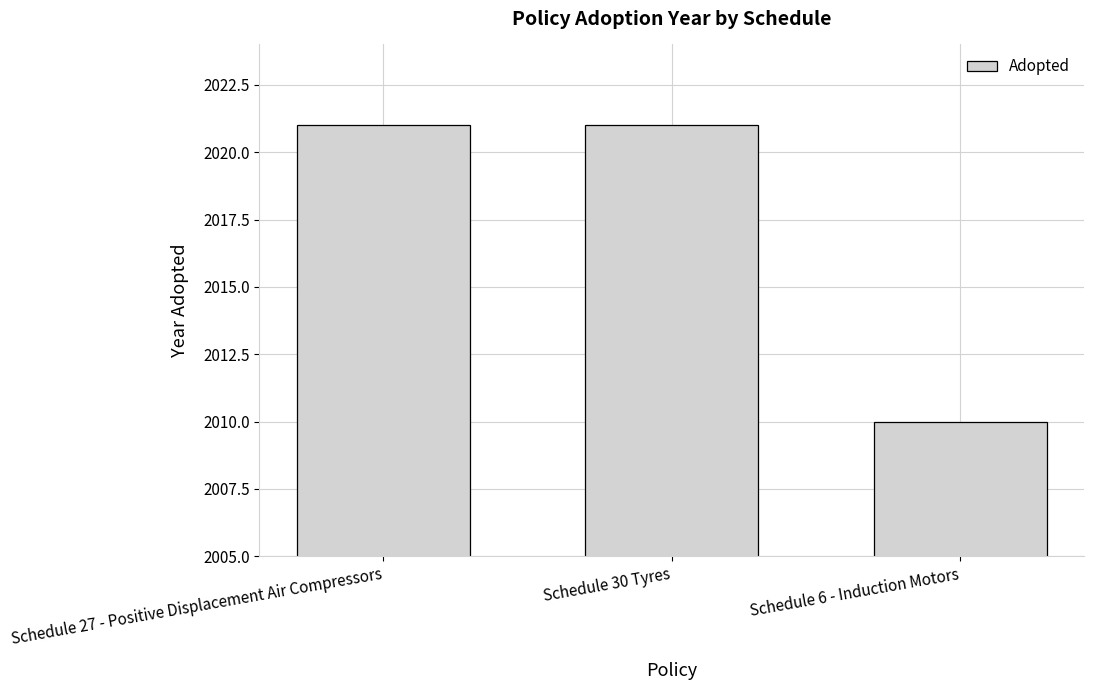

The value at Schedule 27 - Positive Displacement Air Compressors is 3547. True or false?

False